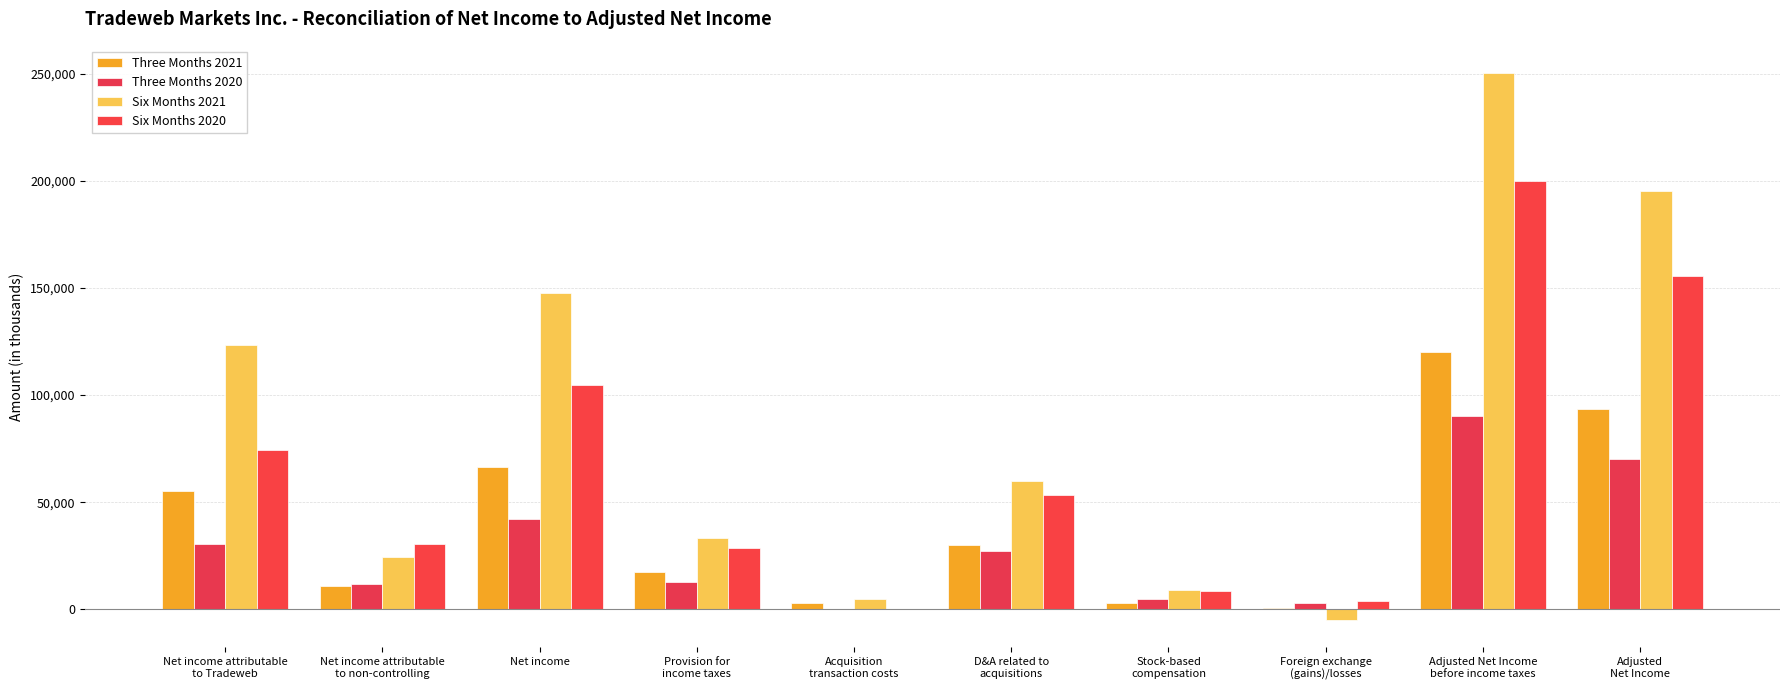

What is the value of the Six Months 2021 bar at the 8th from the left?

-4883